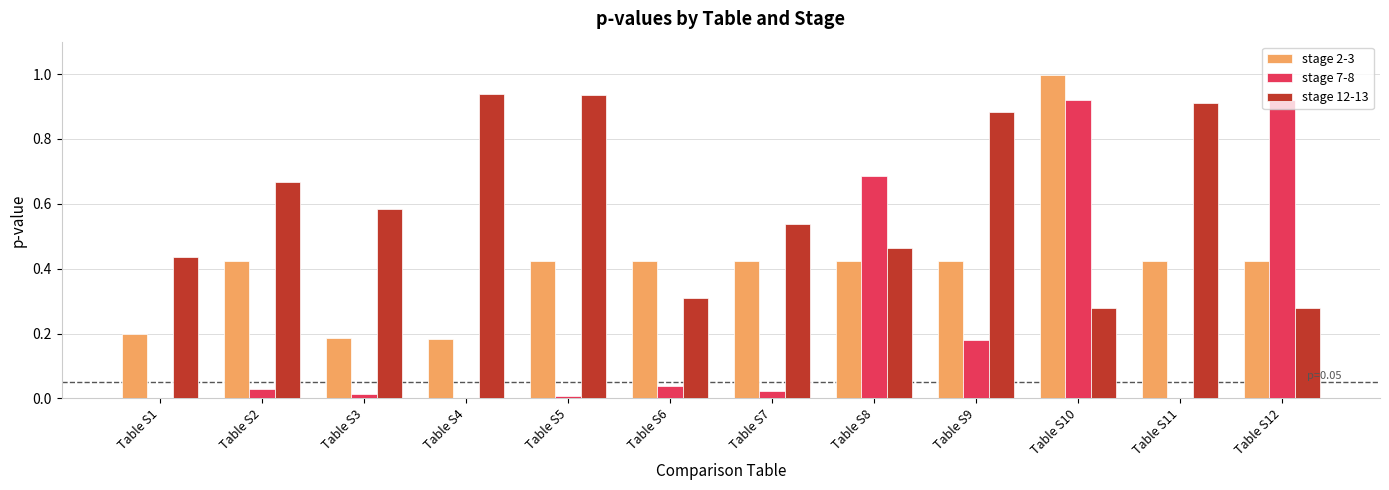

What is the sum of all stage 2-3 values?

4.9